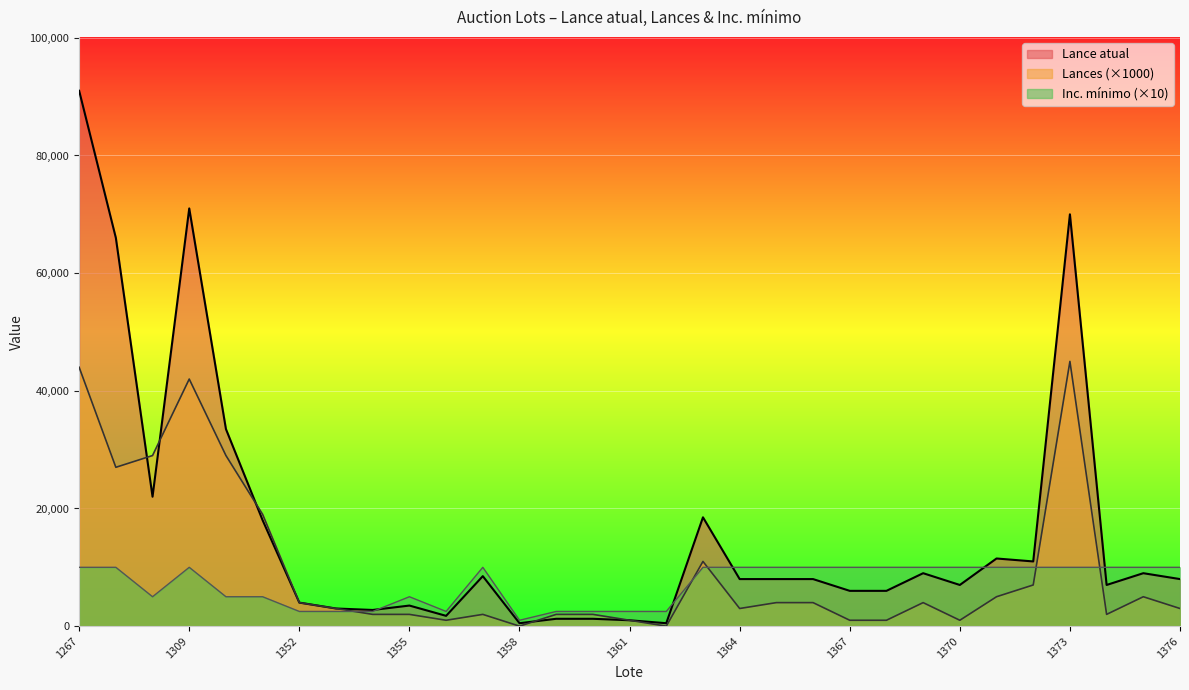

What is the difference between the Lances values at 1355 and 1364?

1000